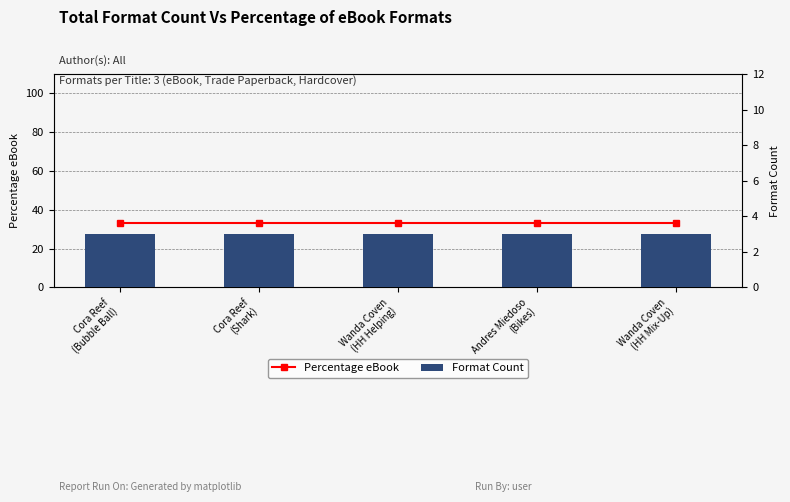

The Percentage eBook series shows 33.3 at Cora Reef
(Bubble Ball). True or false?

True